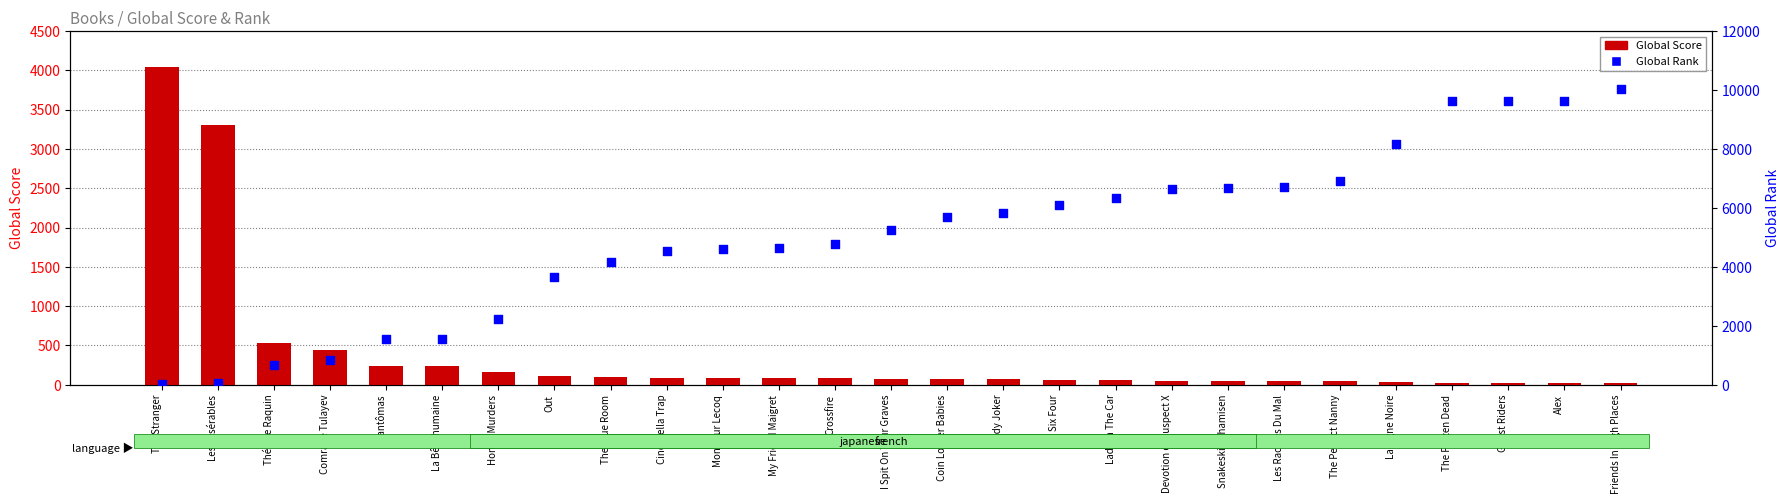

Is the value of Global Rank at Lady Joker greater than the value of Global Score at Out?

Yes